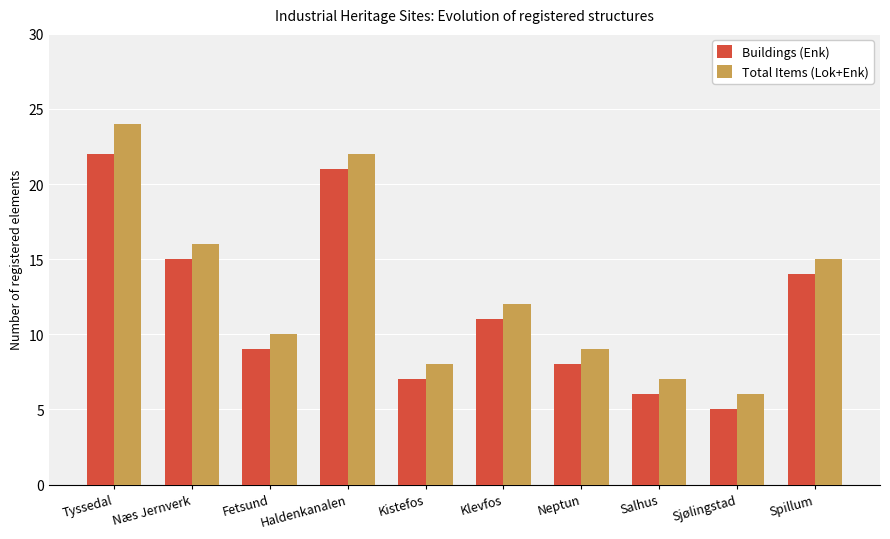

Where is Buildings (Enk) nearest to the value 13?

Spillum